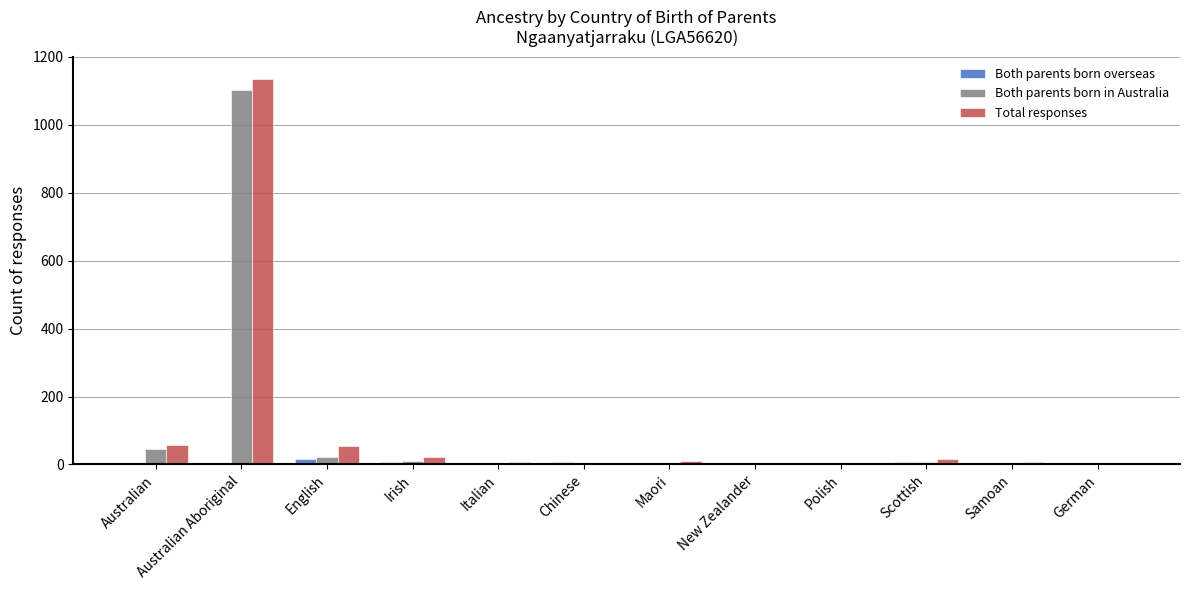

Which series has the largest range (max minus min)?

Total responses